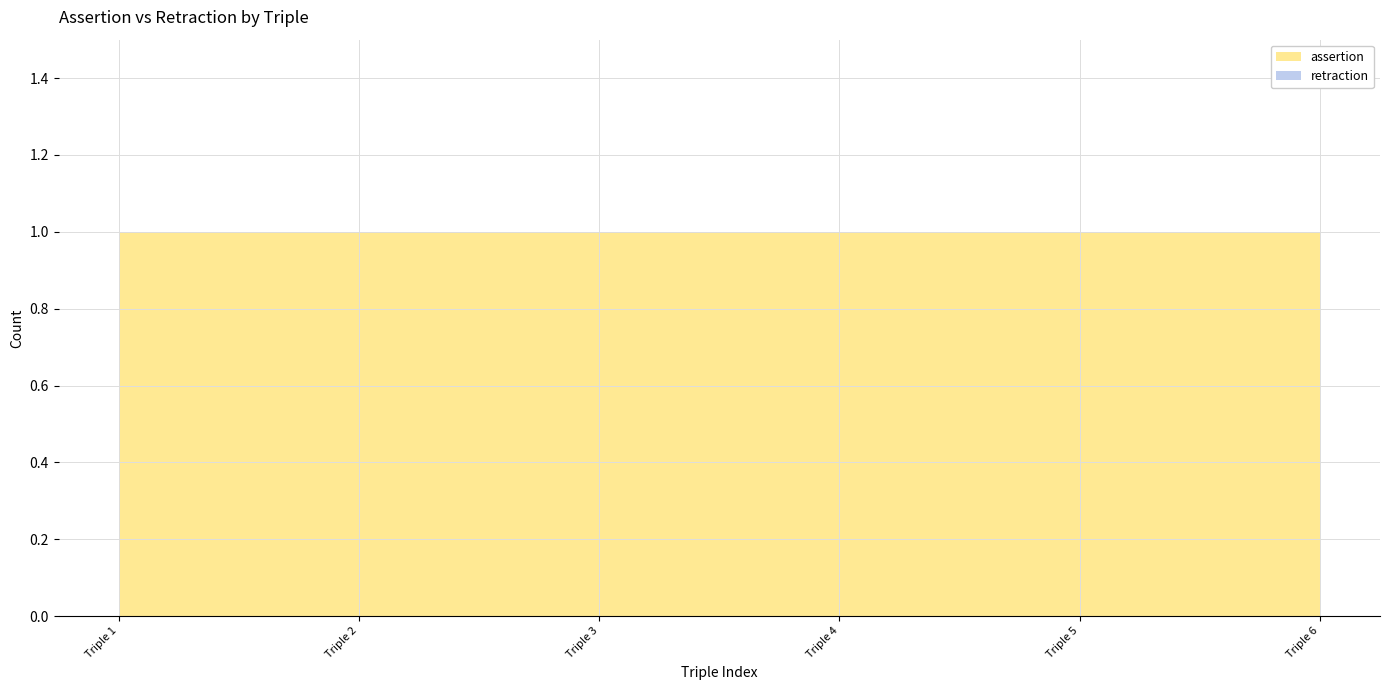

Reading right to left, list all the values displayed in this chart.

assertion: 1	1	1	1	1	1
retraction: 0	0	0	0	0	0